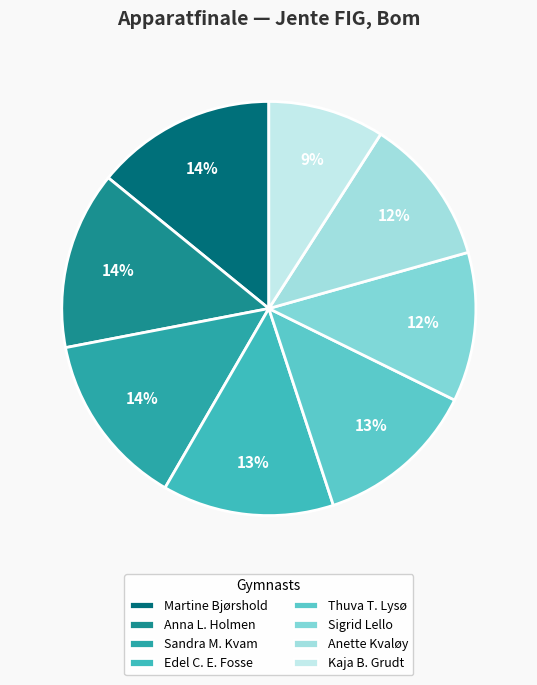

To the nearest percent, what is the combined percentage of Thuva T. Lysø and Sigrid Lello?

24%